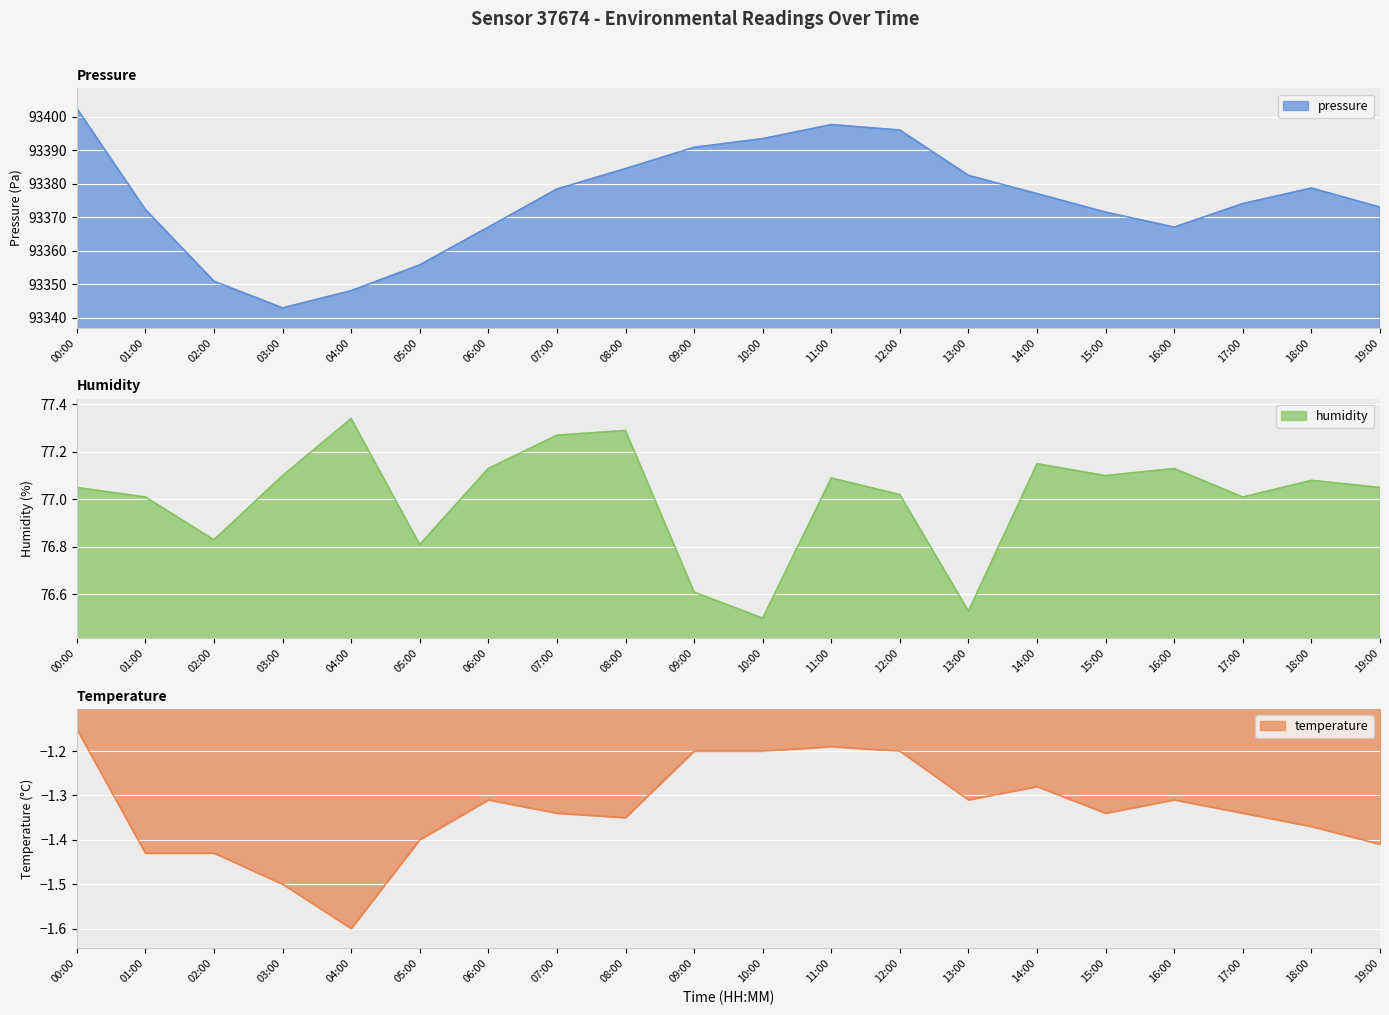

Between 05:00 and 08:00, which series saw the biggest shift?

pressure